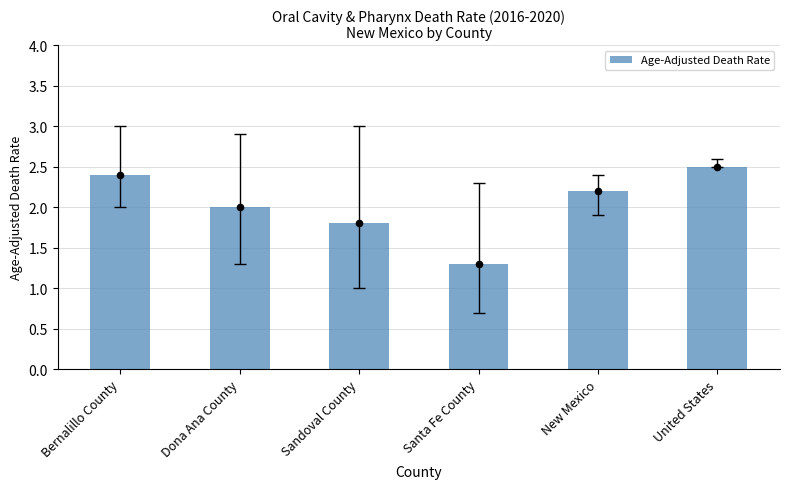

What is the change in value from Dona Ana County to Santa Fe County?

-0.7